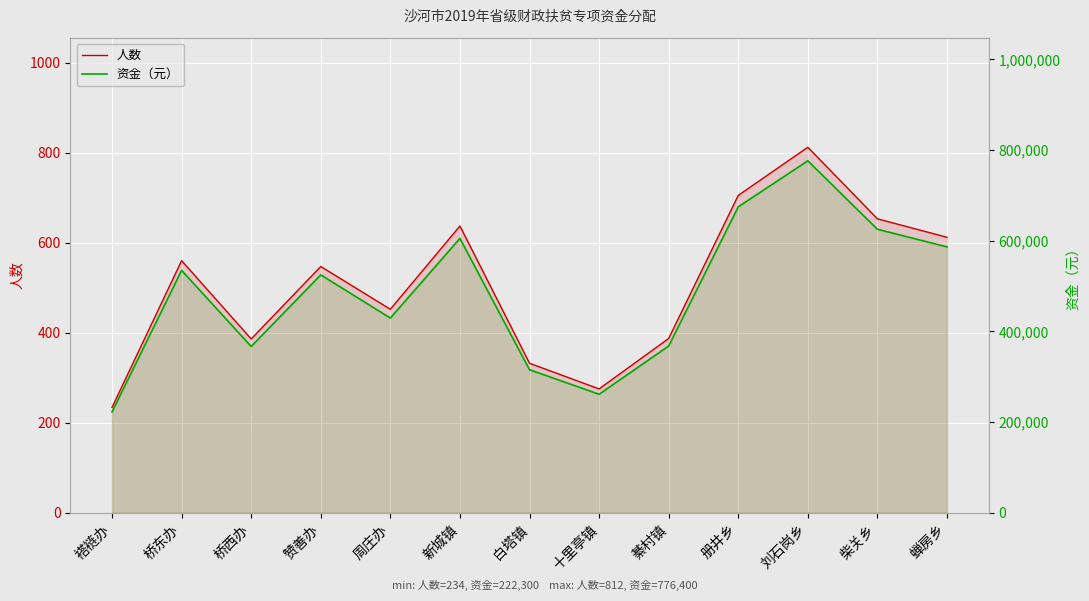

Which series has the widest spread of values?

资金（元）